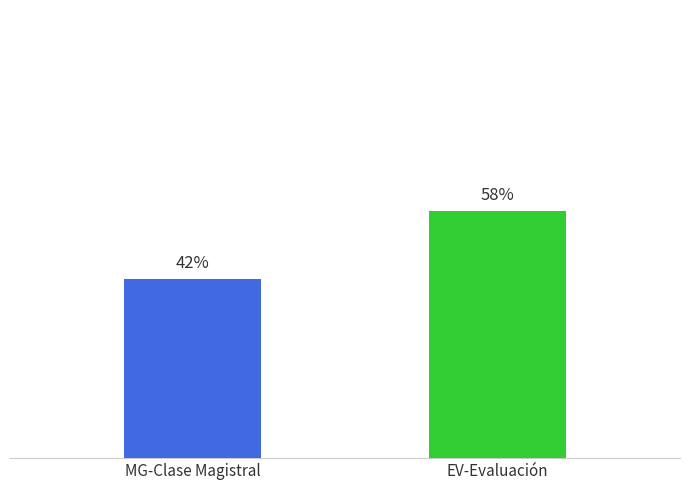

What is the label of the 1st bar from the left?

MG-Clase Magistral